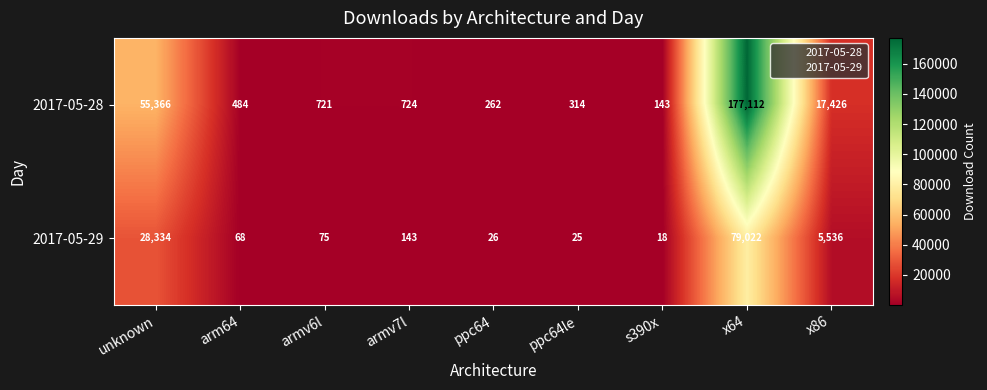

At ppc64le, list the series in order from smallest to largest.

2017-05-29, 2017-05-28